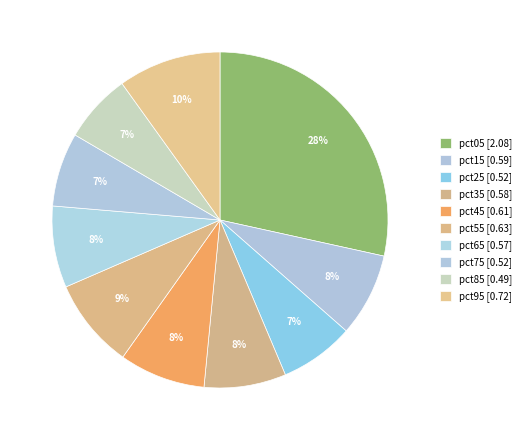

Which slice is the smallest?

pct85